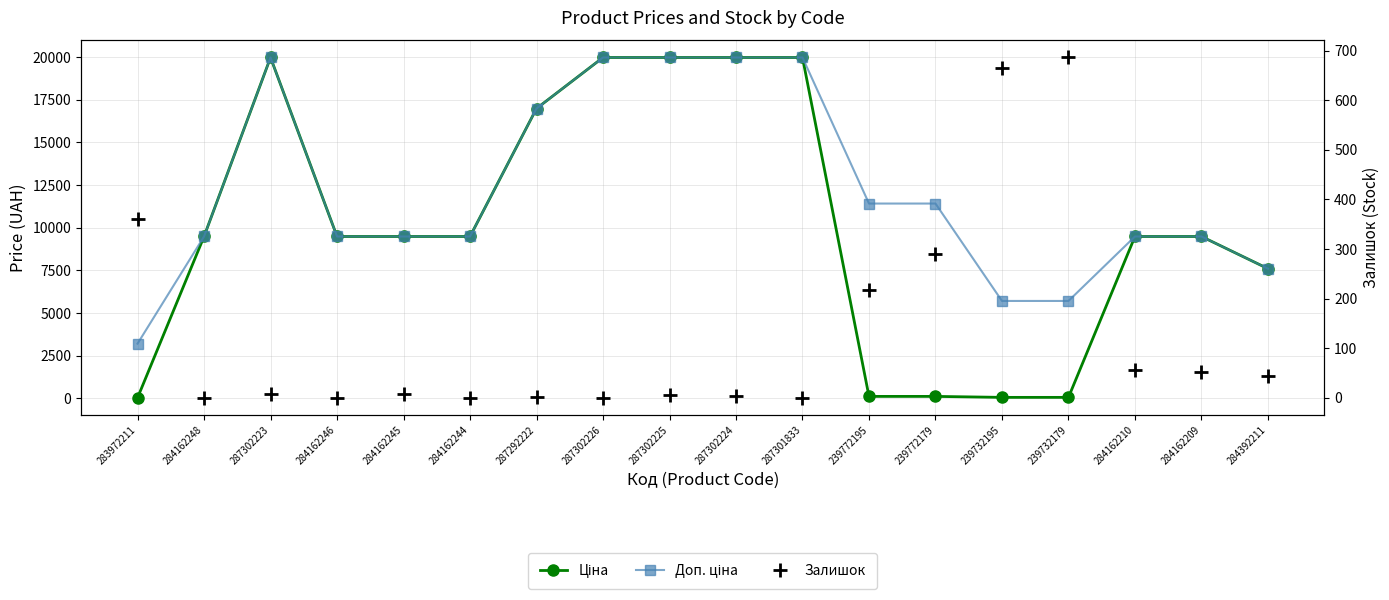

What is the spread (max minus min) of values at 287292222?

16974.3